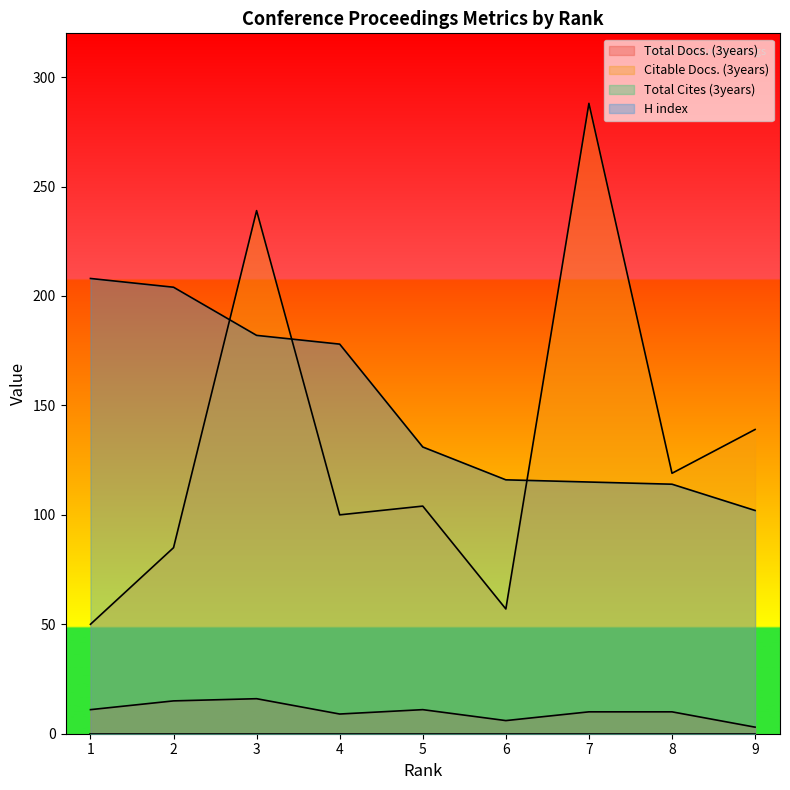

What is the smallest value displayed?

0